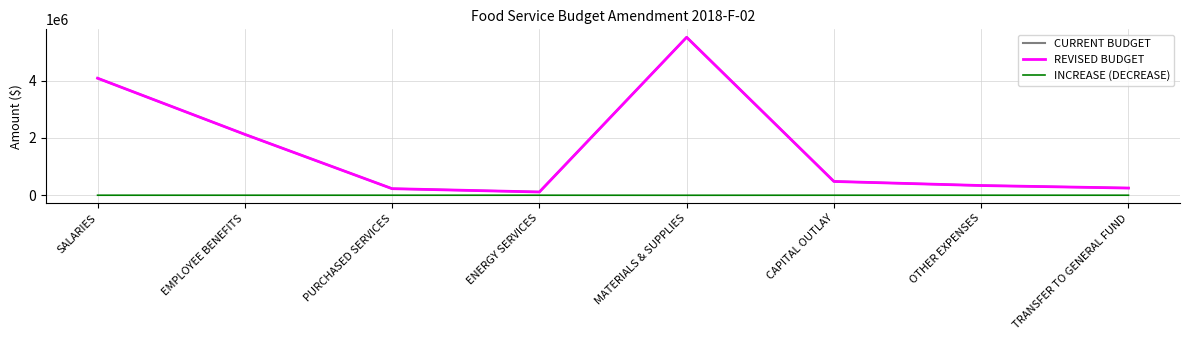

What is the approximate value of REVISED BUDGET at PURCHASED SERVICES?

228450